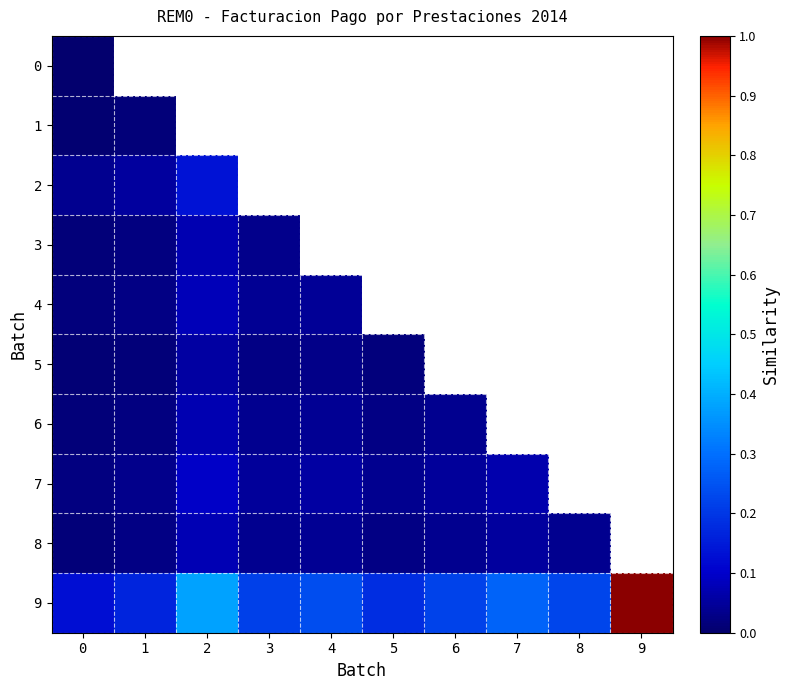

How many series are shown in this chart?

10